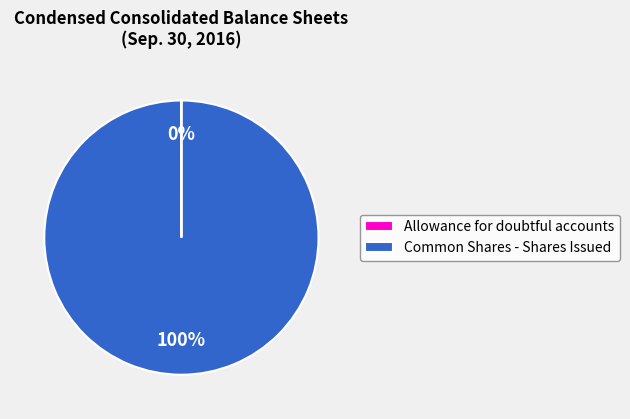

To the nearest percent, what portion does Common Shares - Shares Issued represent?

100%